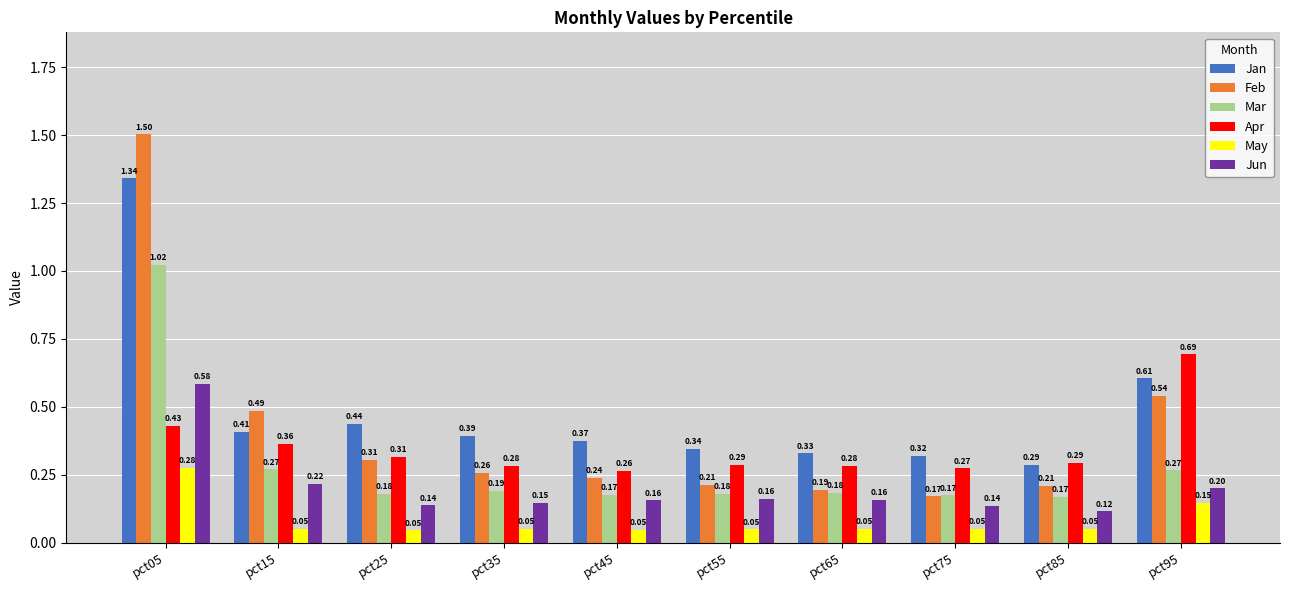

What is the sum of all May values?

0.8